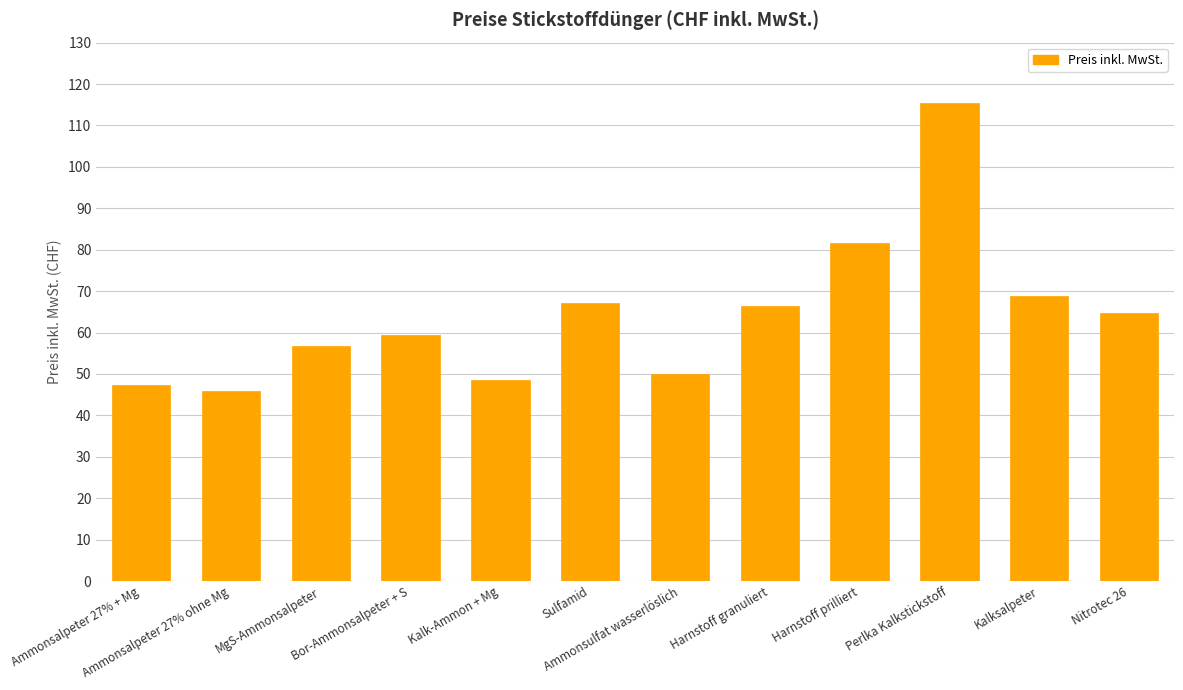

Where is the data nearest to the value 80?

Harnstoff prilliert